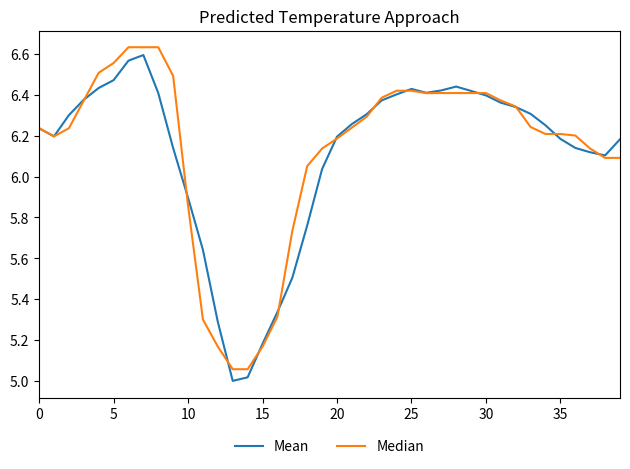

How many times do Mean and Median cross each other?

12